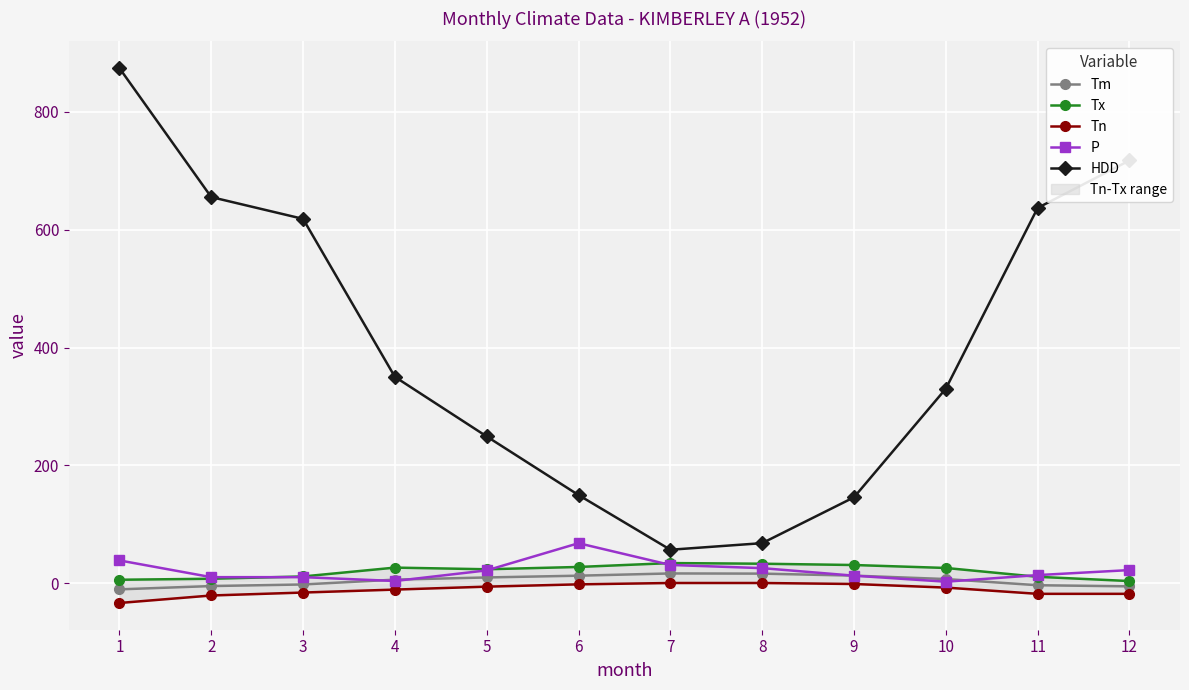

Reading left to right, what are all the values shown in this chart?

Tm: 1=-10.2	2=-4.6	3=-1.9	4=6.3	5=10.0	6=13.0	7=16.8	8=16.5	9=13.1	10=7.3	11=-3.2	12=-5.1
Tx: 1=6.1	2=7.8	3=11.7	4=26.7	5=23.9	6=27.8	7=34.4	8=33.3	9=31.1	10=26.1	11=11.1	12=3.9
Tn: 1=-33.3	2=-20.6	3=-15.6	4=-10.6	5=-5.6	6=-1.7	7=0.6	8=0.6	9=-1.1	10=-7.2	11=-17.8	12=-17.8
P: 1=38.9	2=10.5	3=10.5	4=4.0	5=22.0	6=68.1	7=31.2	8=25.8	9=13.0	10=2.8	11=14.0	12=22.5
HDD: 1=874.1	2=655.3	3=618.3	4=350.3	5=249.2	6=149.8	7=57.0	8=68.2	9=146.0	10=330.3	11=636.9	12=717.4